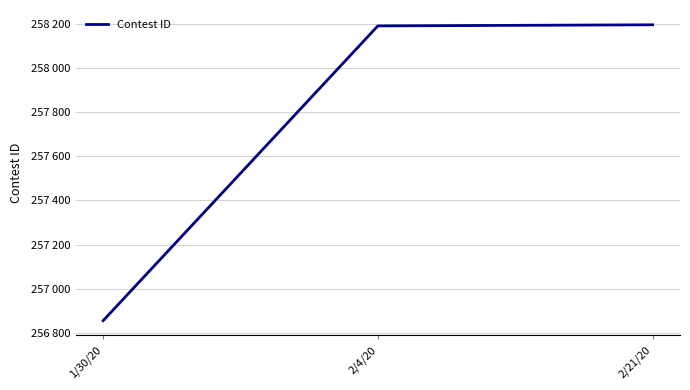

What is the minimum value shown in the chart?

256856